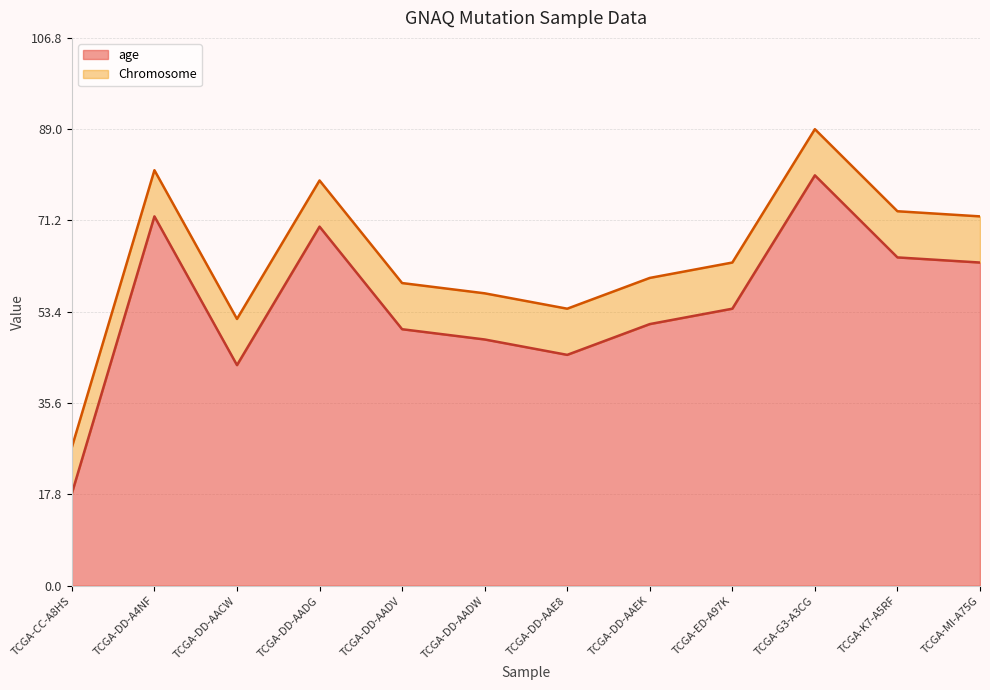

What is the difference between the maximum and minimum values?

62